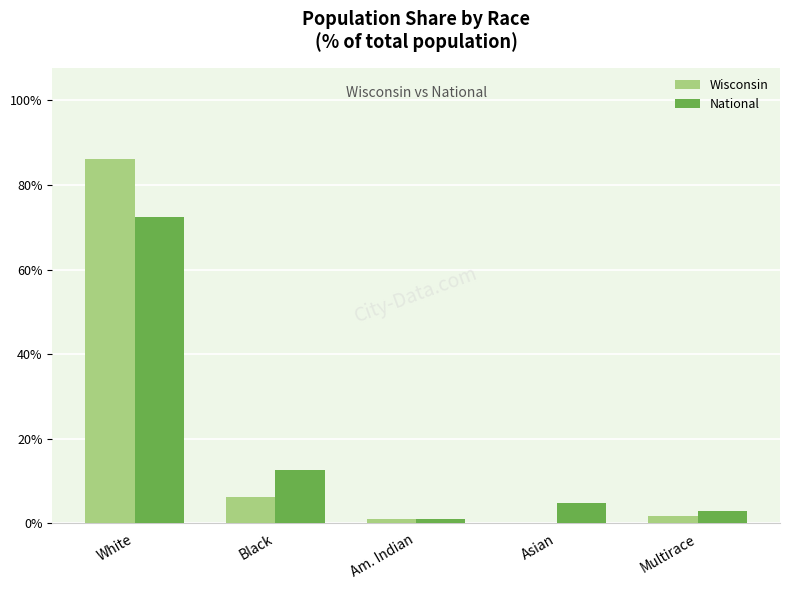

What is the maximum value for National?

72.4